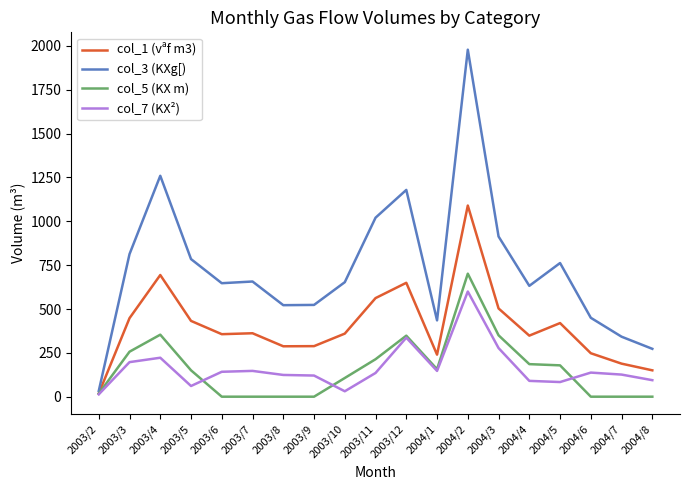

List the series in order of their peak value, lowest first.

col_7 (KX²), col_5 (KX m), col_1 (vªf m3), col_3 (KXg[)